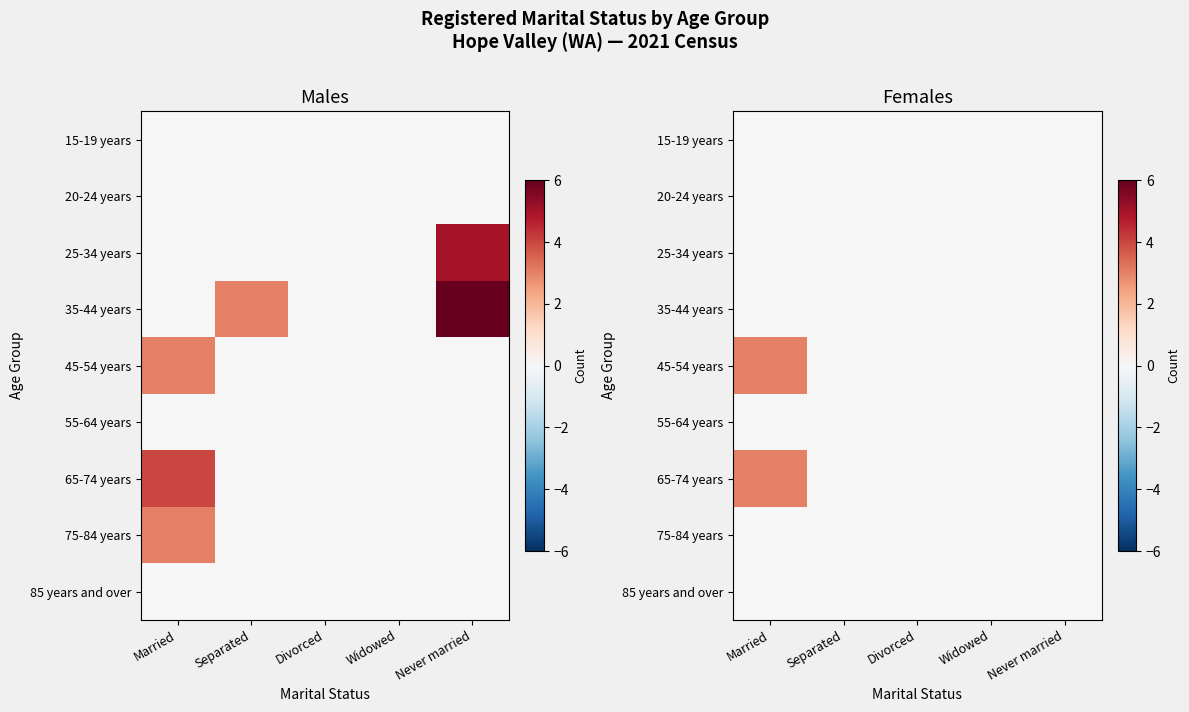

At which category is the sum across all series the highest?

Married